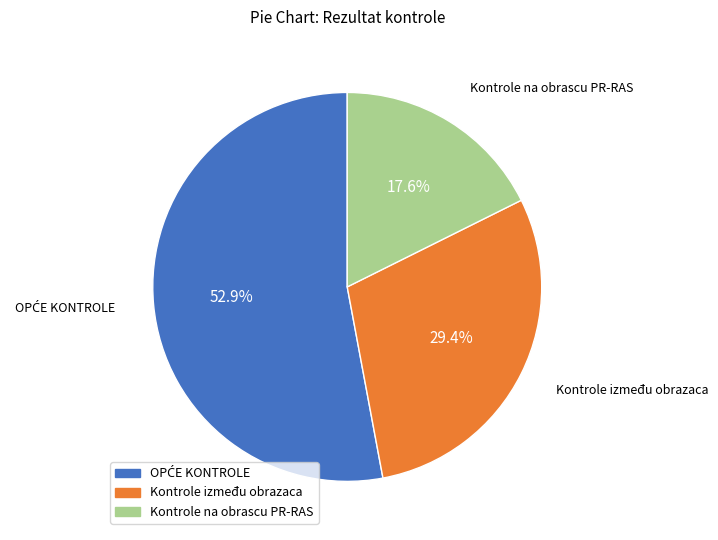

Is there a majority slice in this chart?

Yes